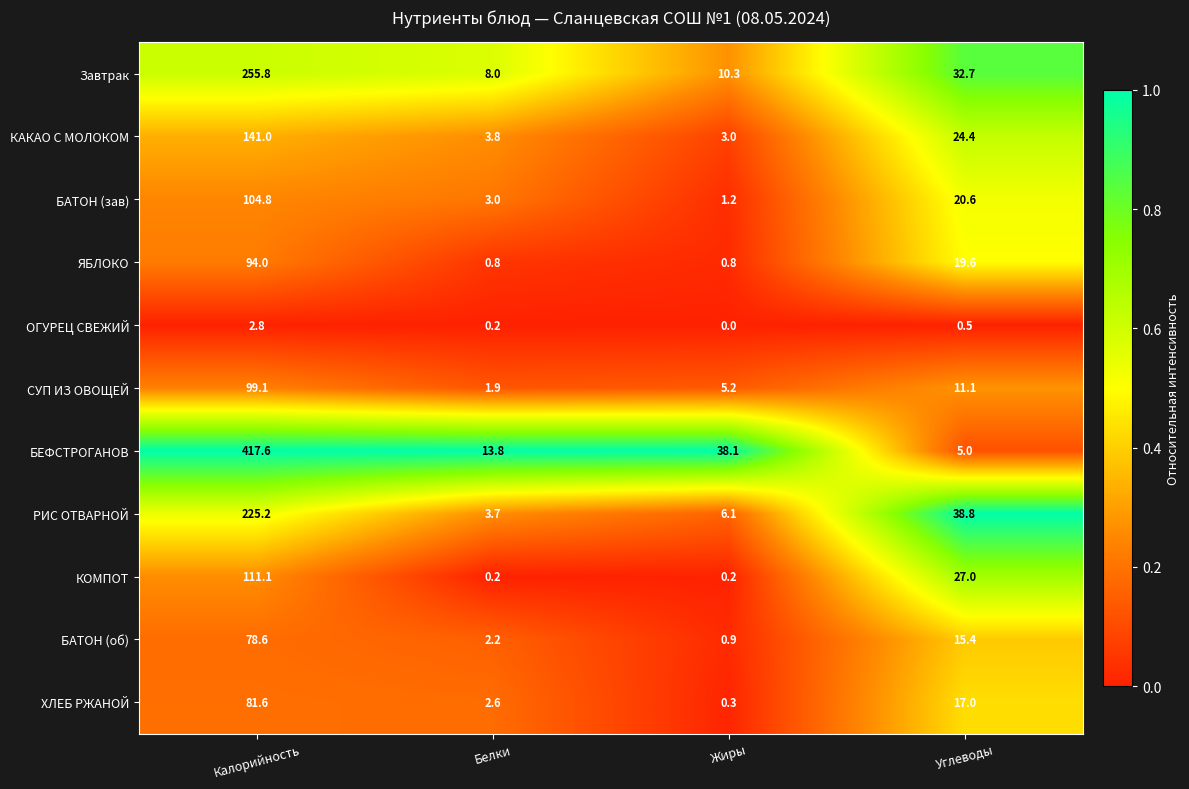

At Жиры, list the series in order from largest to smallest.

БЕФСТРОГАНОВ, Завтрак, РИС ОТВАРНОЙ, СУП ИЗ ОВОЩЕЙ, КАКАО С МОЛОКОМ, БАТОН (зав), БАТОН (об), ЯБЛОКО, ХЛЕБ РЖАНОЙ, КОМПОТ, ОГУРЕЦ СВЕЖИЙ